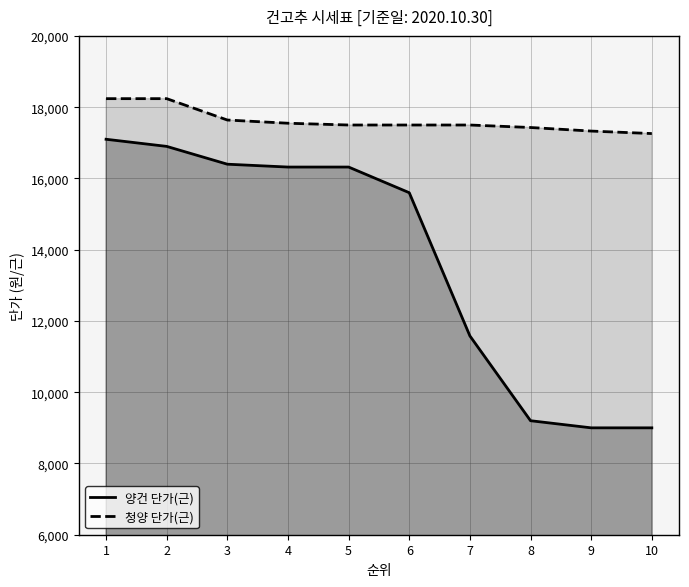

True or false: 청양 단가(근) has more than 0 interior local peaks.

False